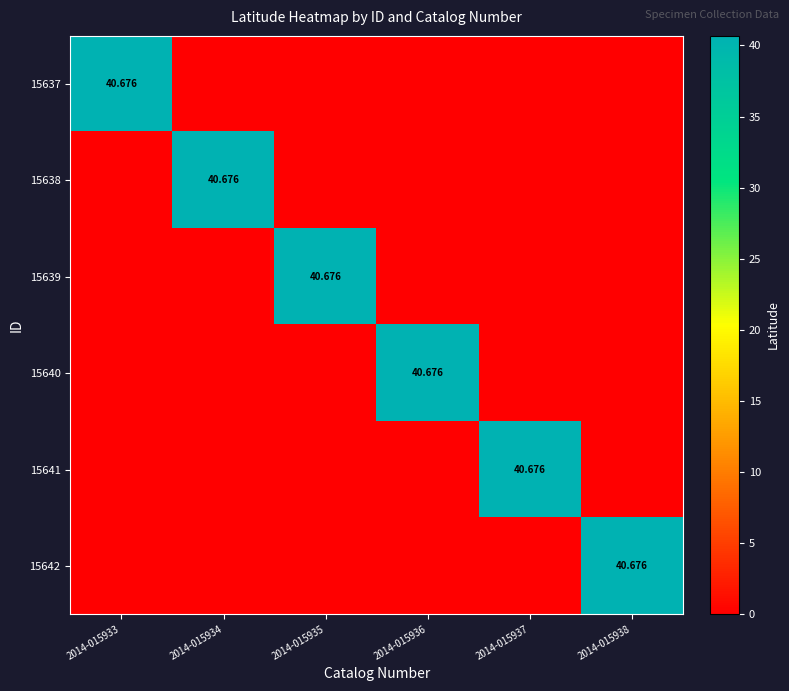

At which category is the sum across all series the highest?

2014-015933